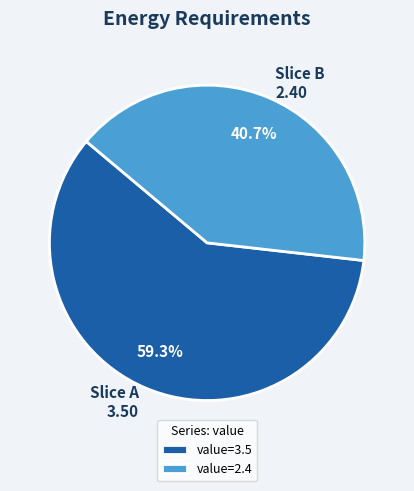

Does Slice A 3.50 account for over 50% of the chart?

Yes